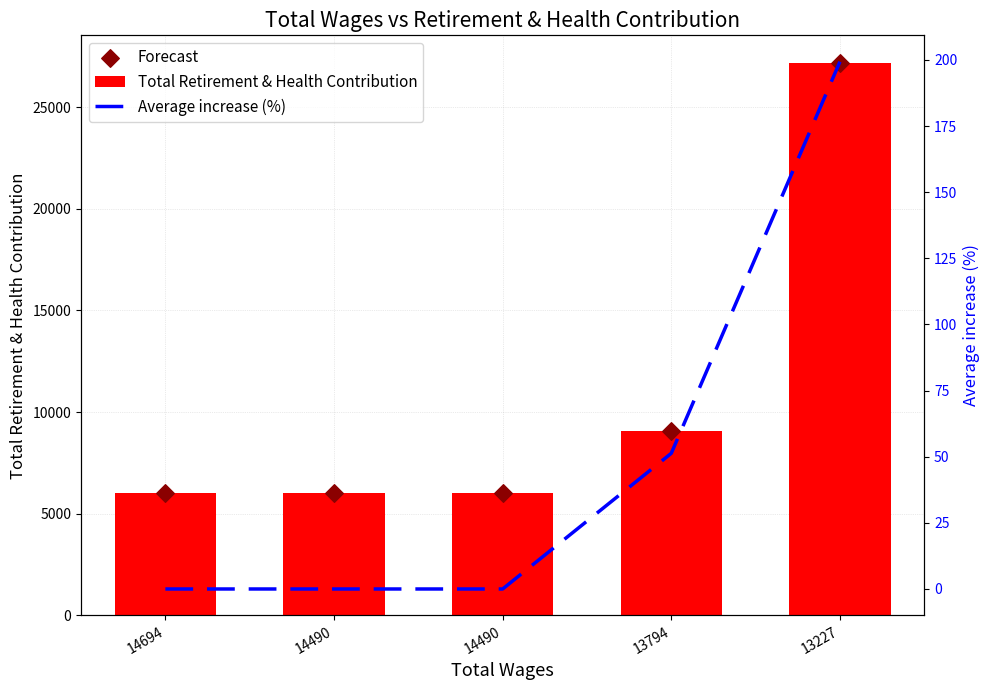

Which series reaches the minimum Y coordinate?

Average increase (%)